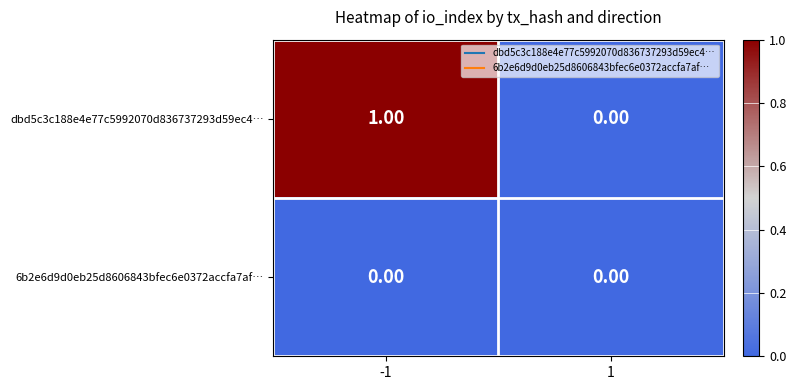

List the series in order of their peak value, highest first.

dbd5c3c188e4e77c5992070d836737293d59ec4…, 6b2e6d9d0eb25d8606843bfec6e0372accfa7af…